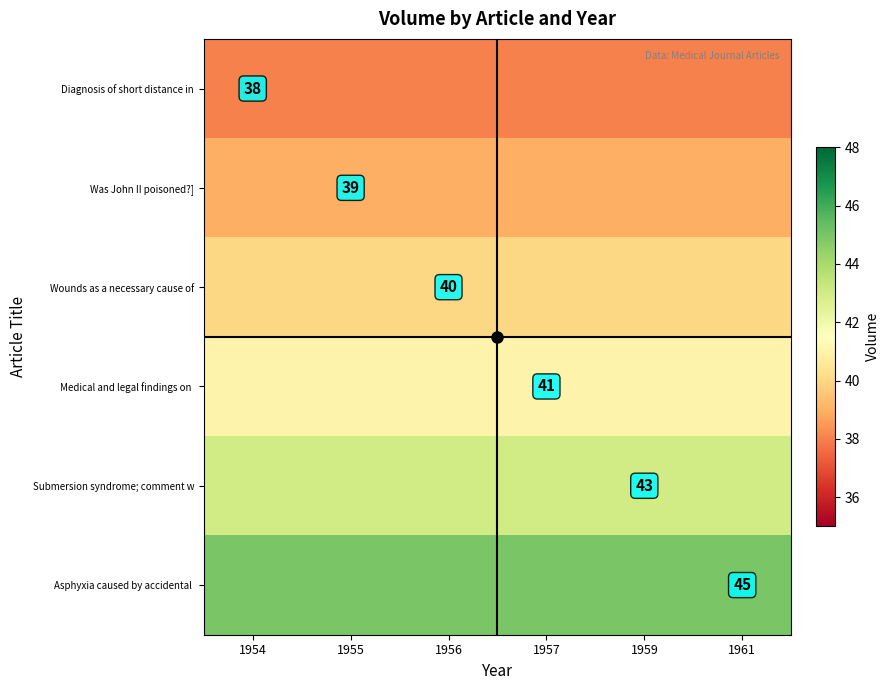

The value of Was John II poisoned?] at 1955 is 55. True or false?

False